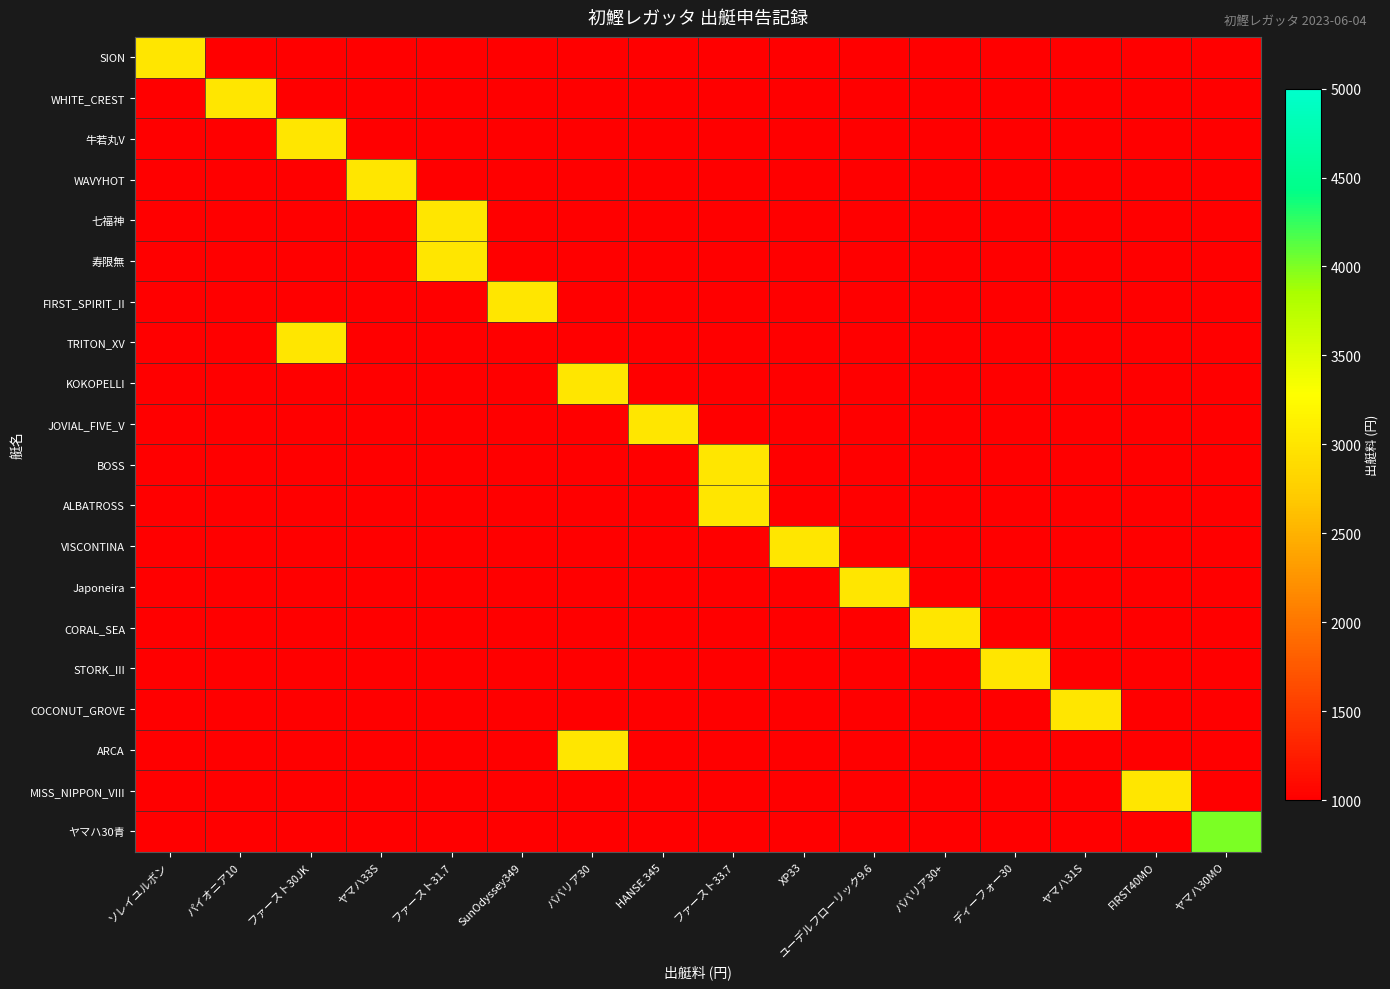

Between ソレイユルボン and FIRST40MO, which is larger?

ソレイユルボン